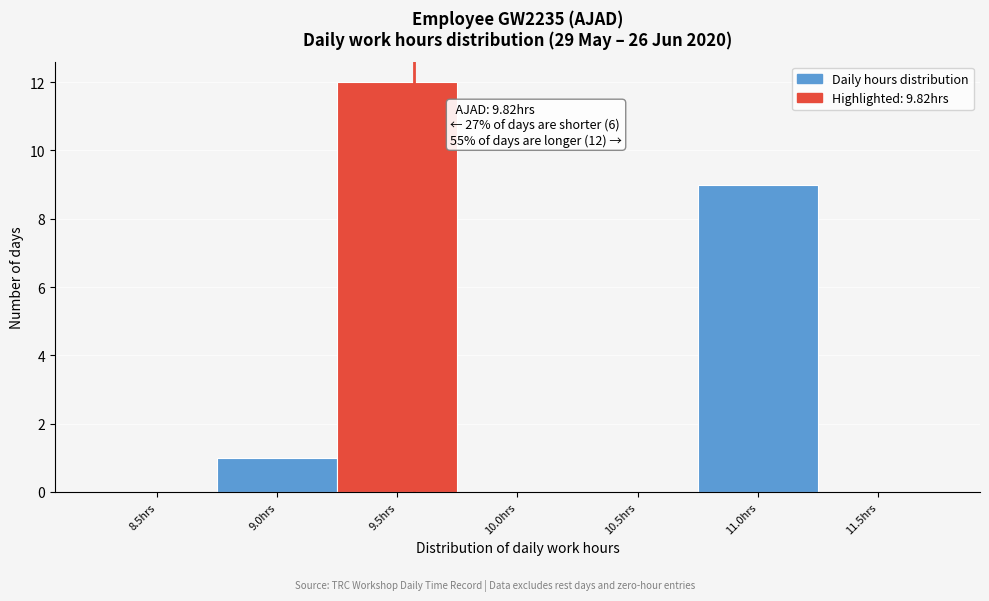

Reading left to right, transcribe all the data shown in this chart.

8.5hrs=0	9.0hrs=1	9.5hrs=12	10.0hrs=0	10.5hrs=0	11.0hrs=9	11.5hrs=0